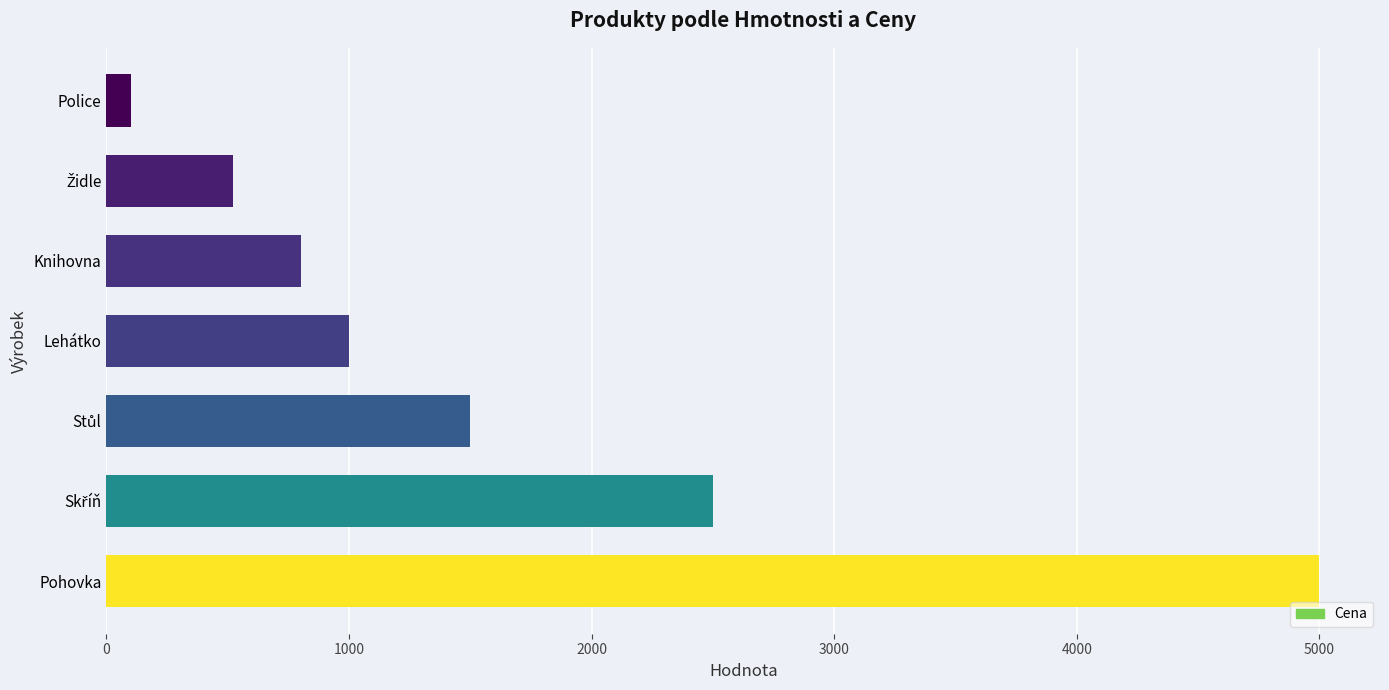

Are the bars grouped side by side (vs. stacked)?

No